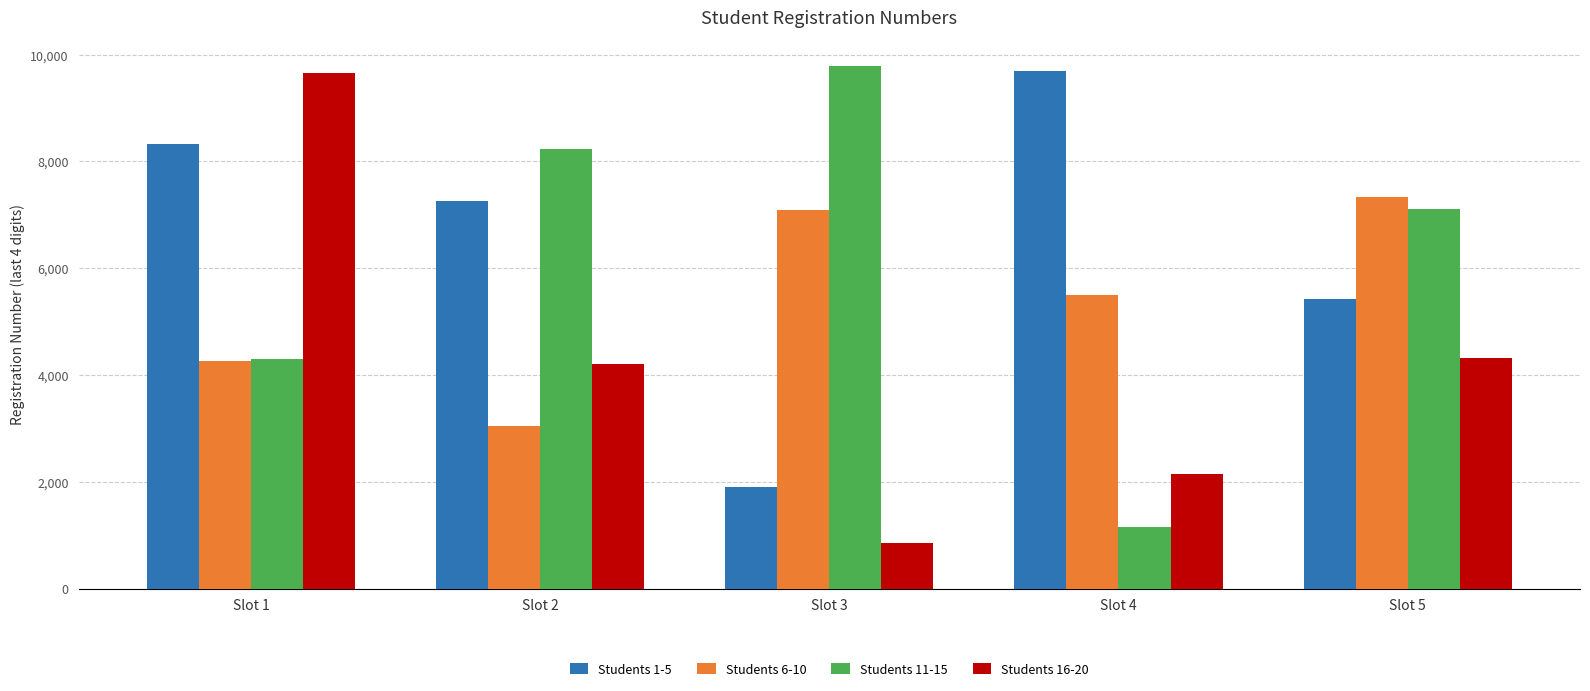

True or false: Students 16-20 has a value of 1627 at Slot 5.

False